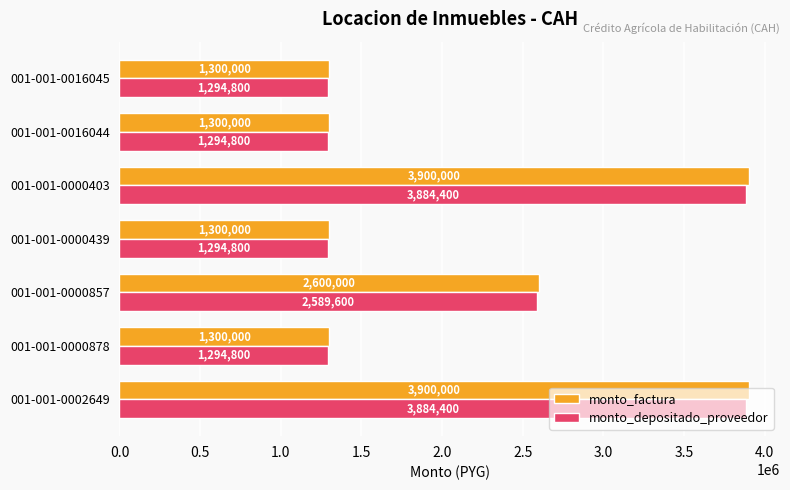

Rank the series by their average value, from lowest to highest.

monto_depositado_proveedor, monto_factura